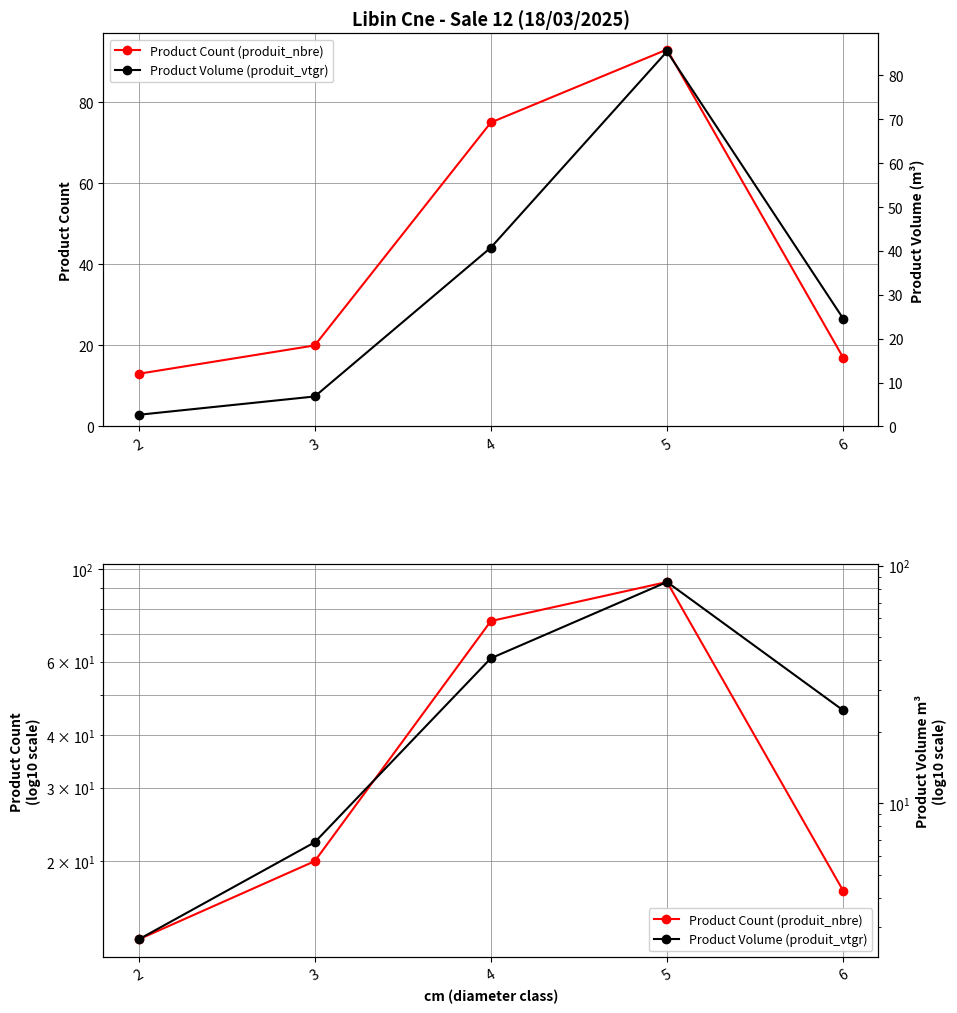

Reading left to right, extract all data points from this chart.

Product Count (produit_nbre): 2=13.0	3=20.0	4=75.0	5=93.0	6=17.0
Product Volume (produit_vtgr): 2=2.7	3=6.8	4=40.8	5=85.4	6=24.6